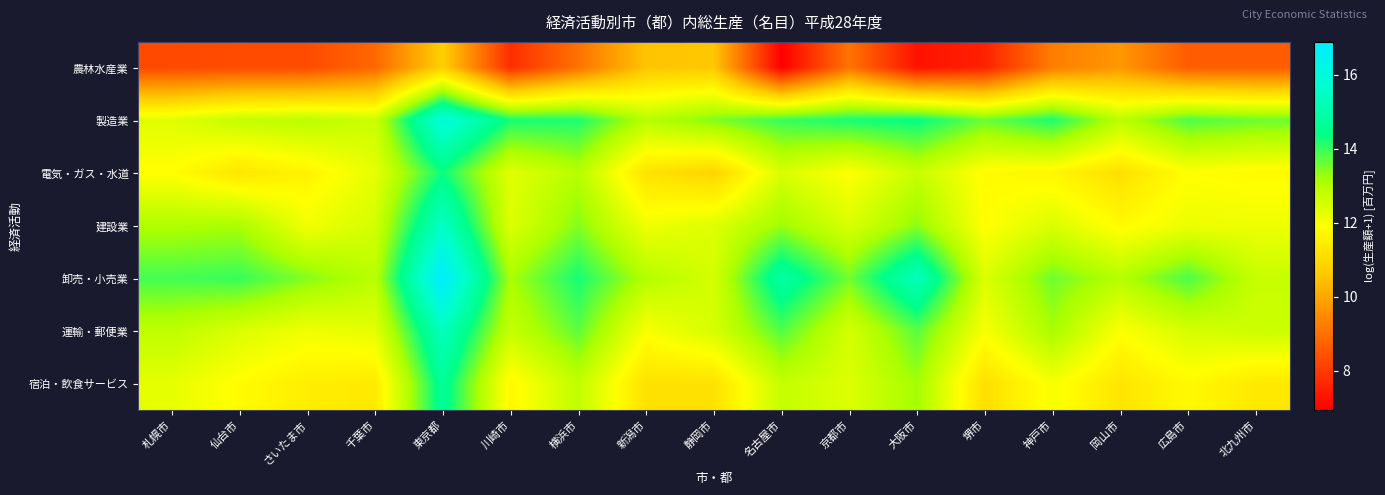

What is the total value across all series at 北九州市?

83.0